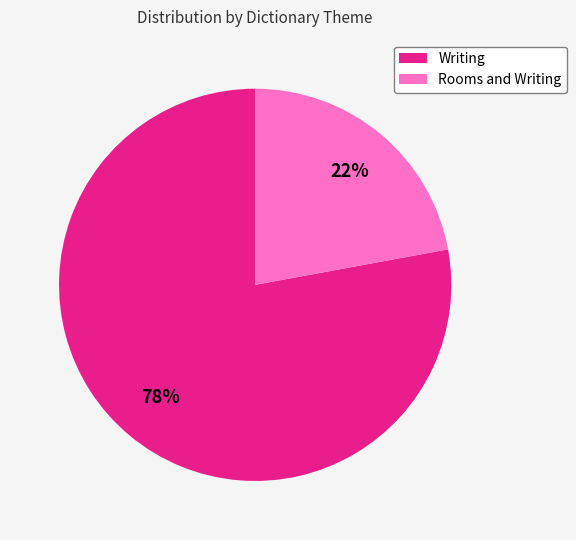

Is it true that Writing is 11% of the pie?

False